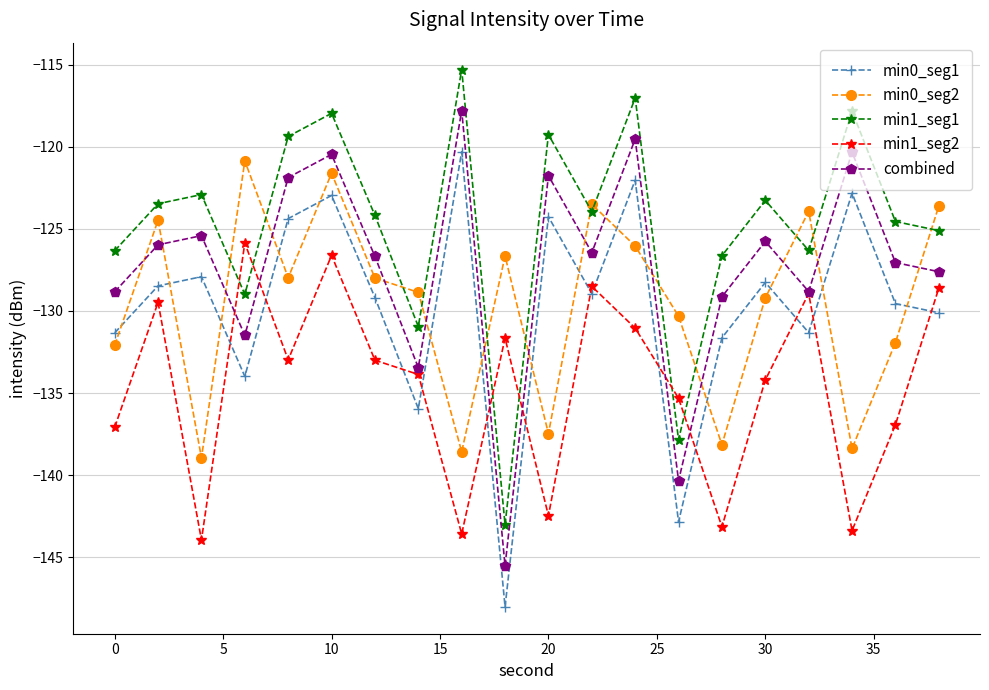

What is the greatest value displayed?

-115.3